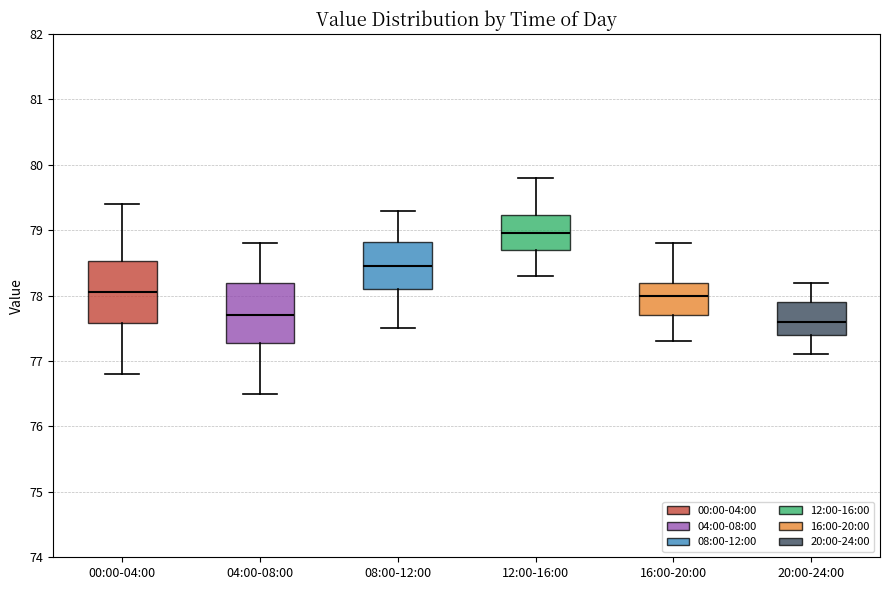

Which box's median line is the highest?

12:00-16:00